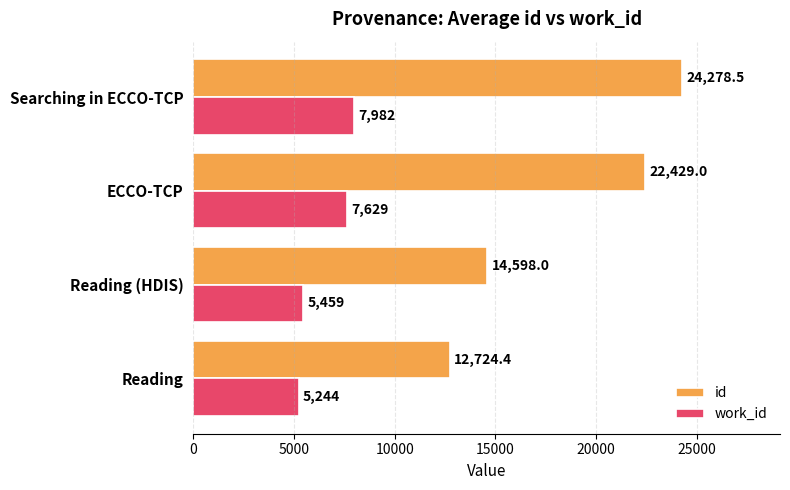

Between Reading (HDIS) and Searching in ECCO-TCP, which series saw the biggest shift?

id